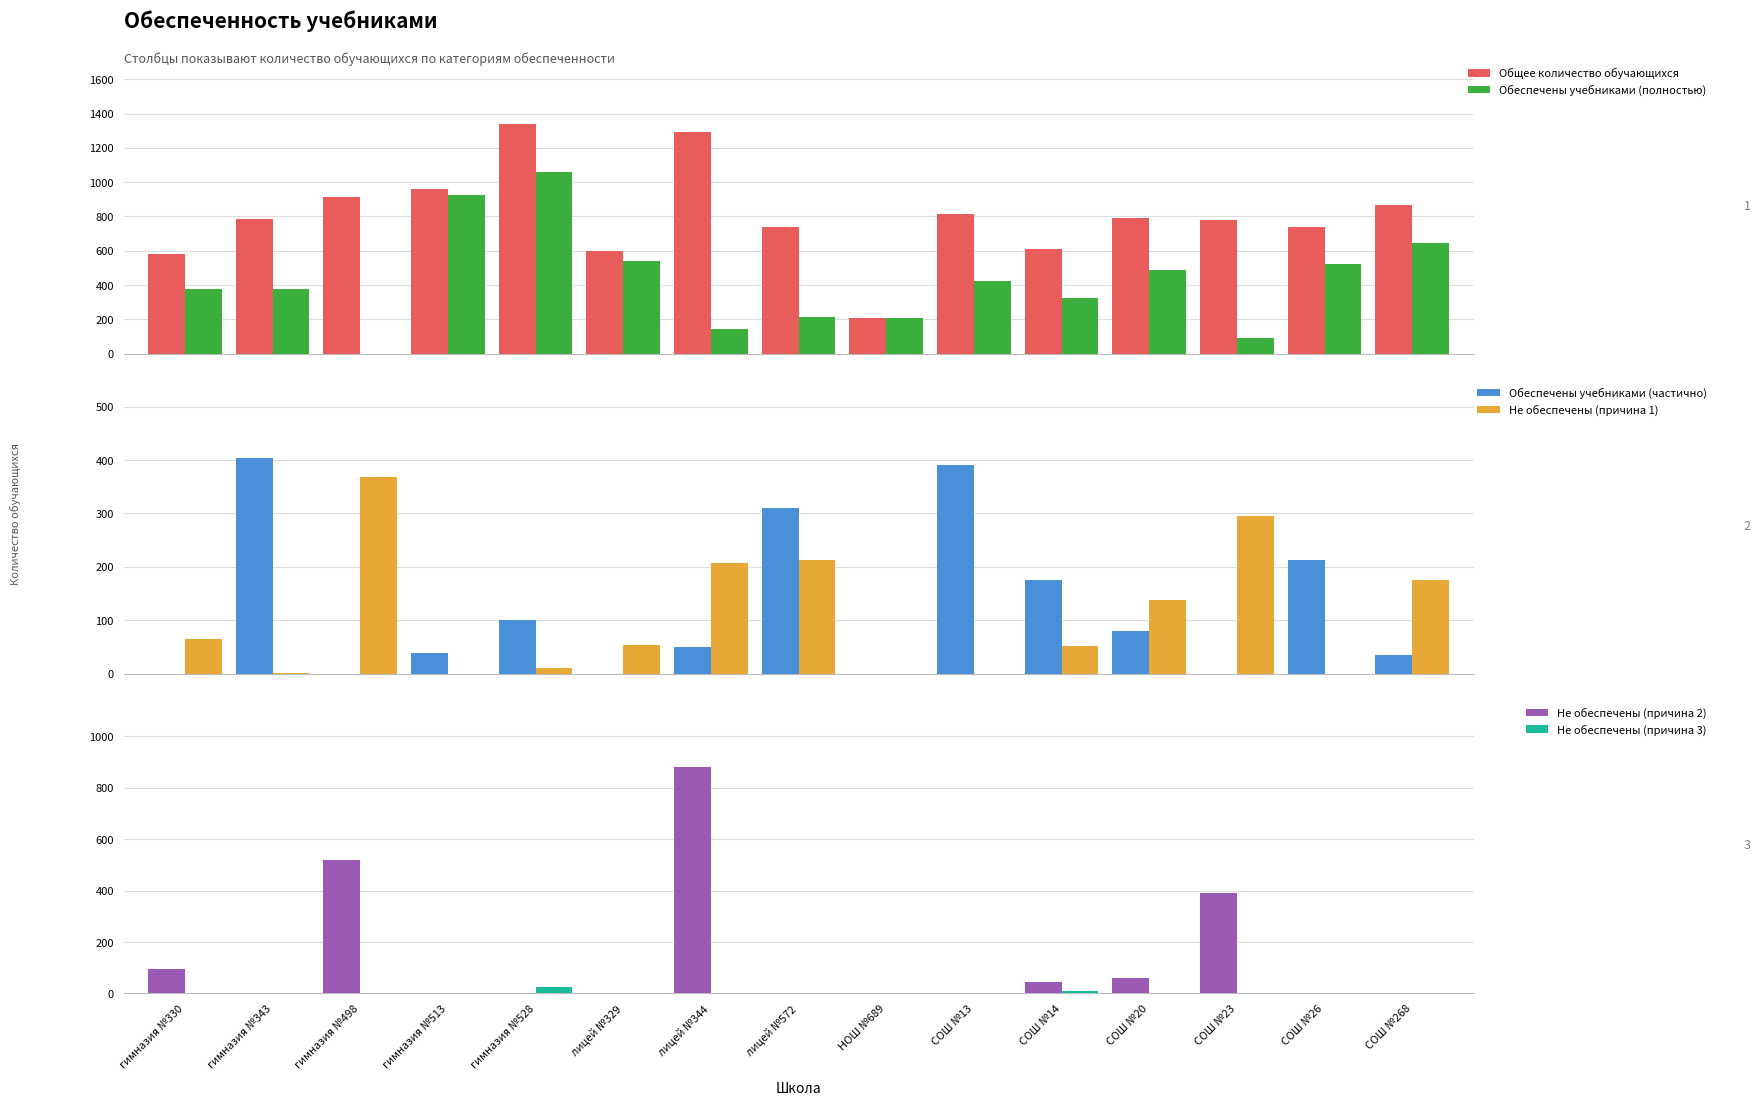

What is the total value across all series at СОШ №26?

1476